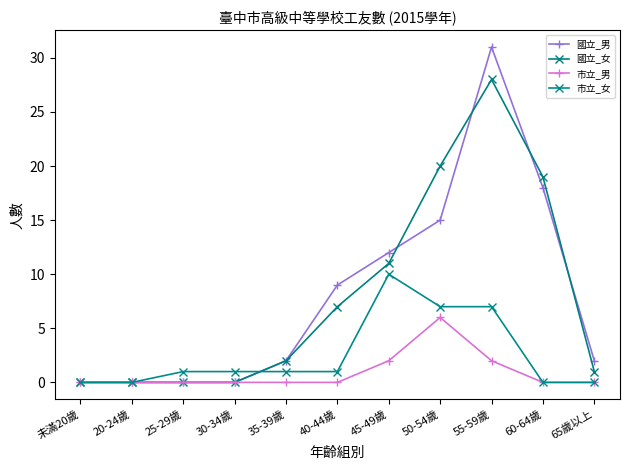

Which label corresponds to the largest value in the chart?

55-59歲